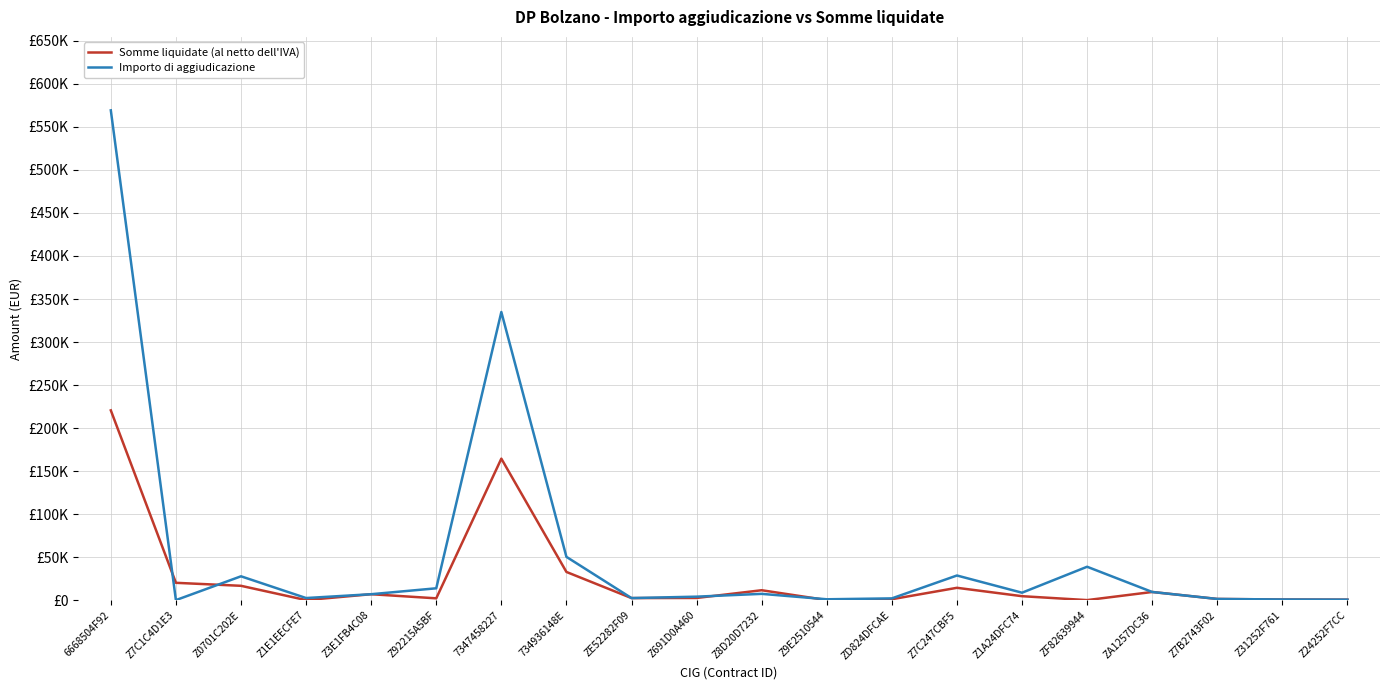

What is the total value across all series at Z1E1EECFE7?

2400.5